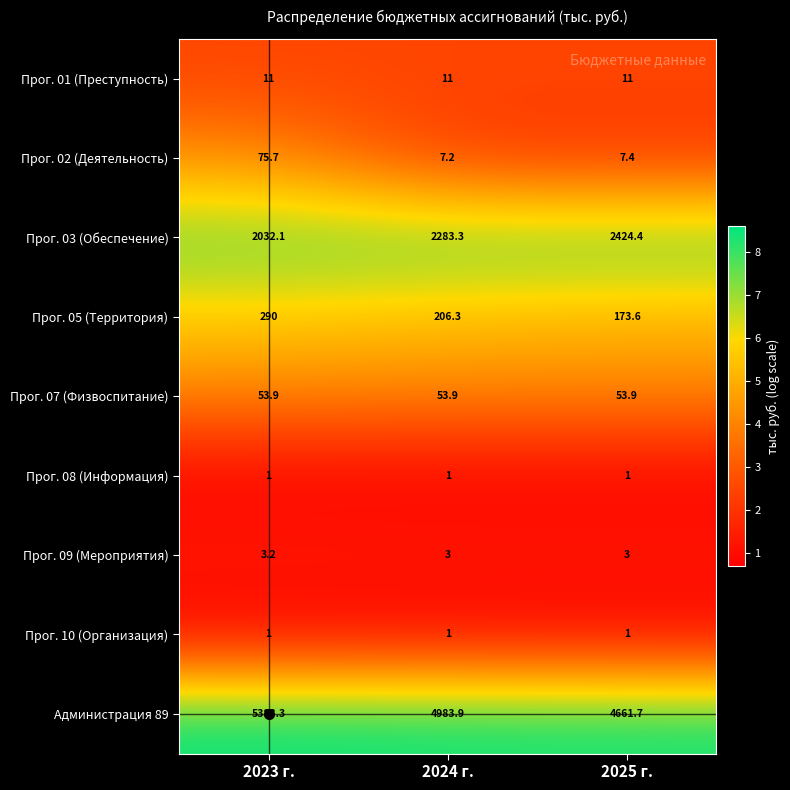

At how many categories does at least one series exceed 2691?

3